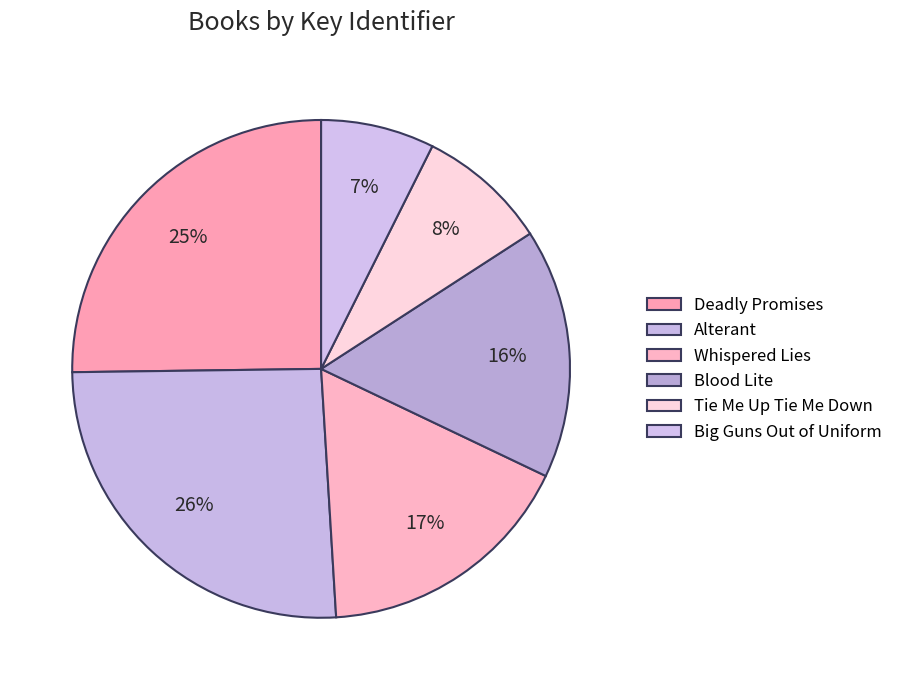

How much of the chart is everything except Alterant?

74.2%